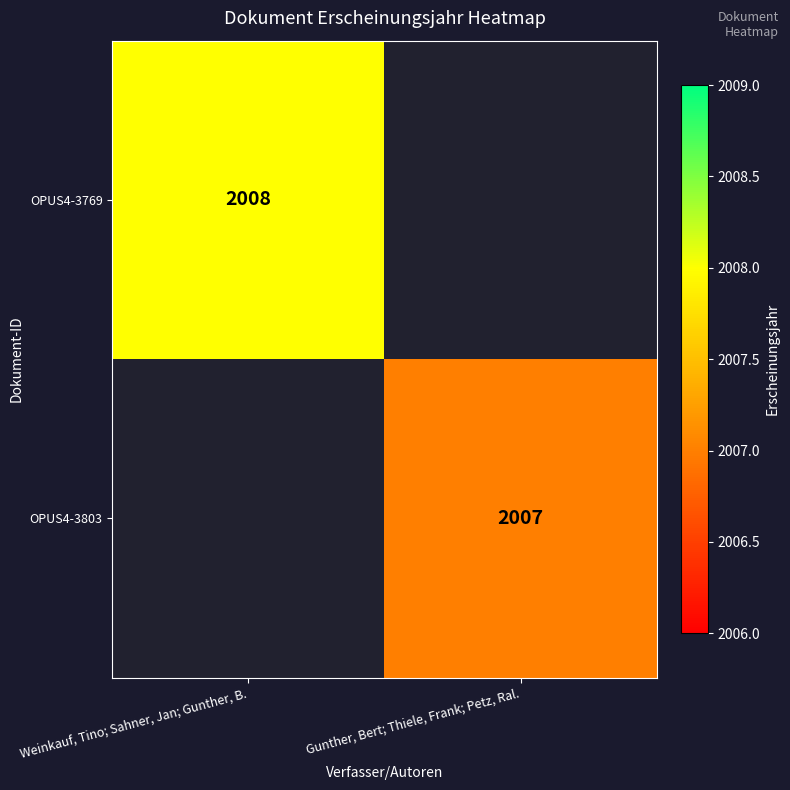

Is the value of OPUS4-3769 at Weinkauf, Tino; Sahner, Jan; Gunther, B. greater than the value of OPUS4-3803 at Gunther, Bert; Thiele, Frank; Petz, Ral.?

Yes